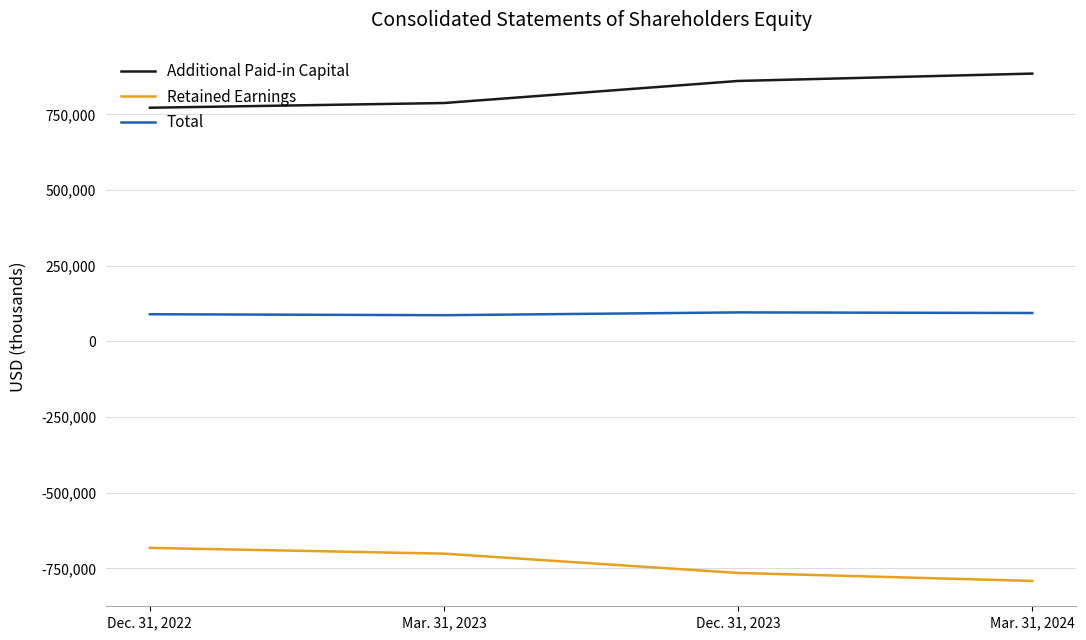

True or false: Additional Paid-in Capital and Total cross at least once.

False